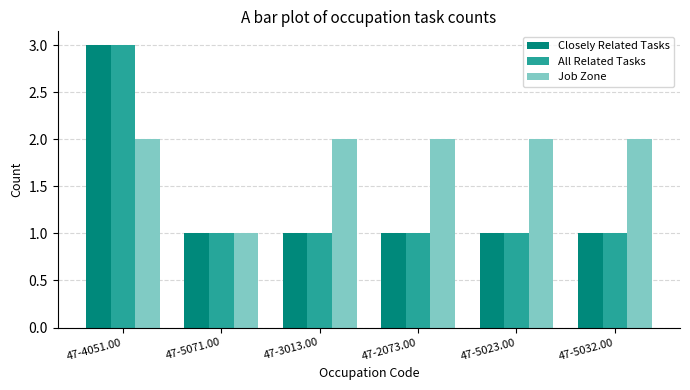

What is the highest value of the Job Zone series?

2